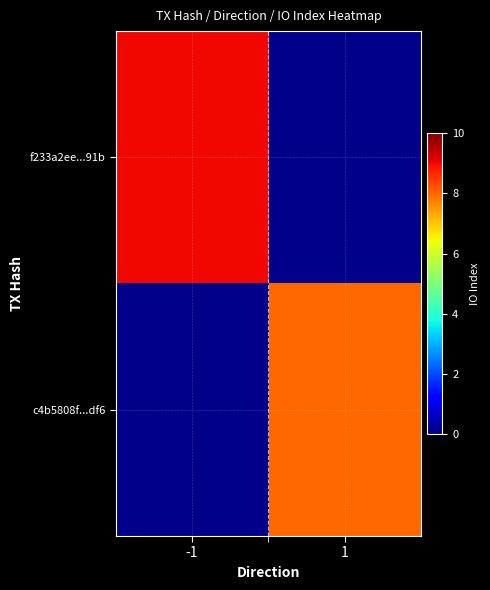

Rank the series by their maximum value, from highest to lowest.

f233a2ee...91b, c4b5808f...df6